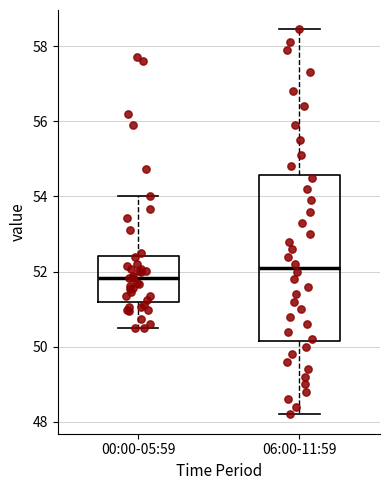

Comparing the boxes themselves (not the whiskers), which one is the tallest?

06:00-11:59